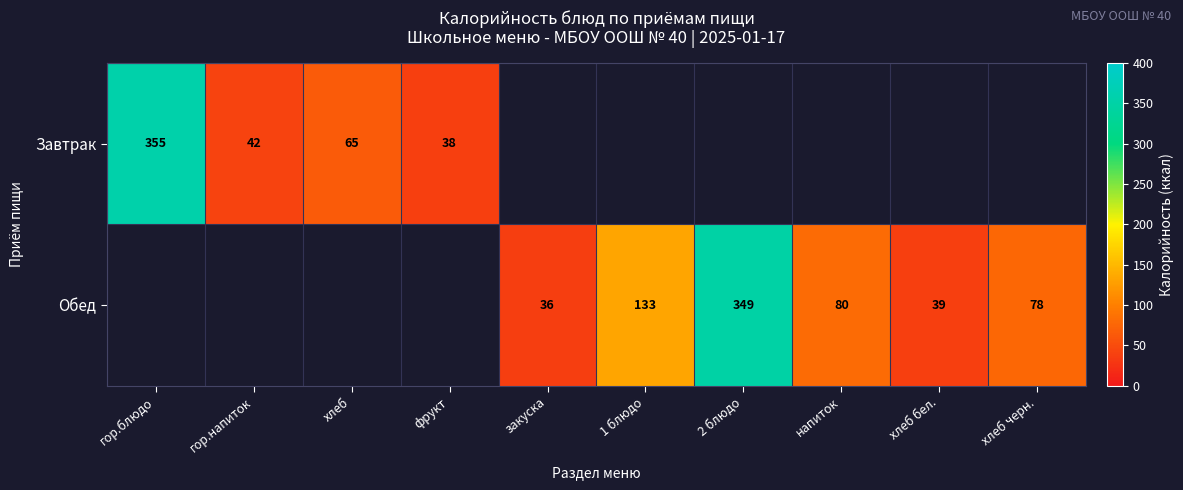

The Завтрак series shows 65 at хлеб. True or false?

True